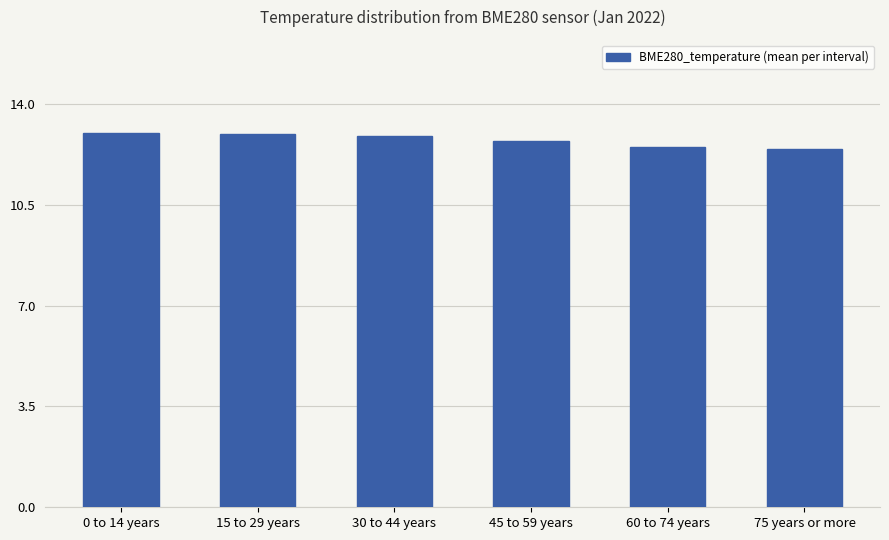

Between 60 to 74 years and 0 to 14 years, which is larger?

0 to 14 years